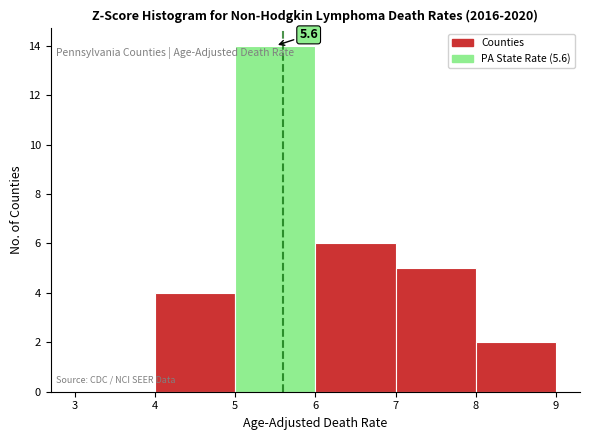

Which range on the x-axis has the tallest bar?

5 to 6